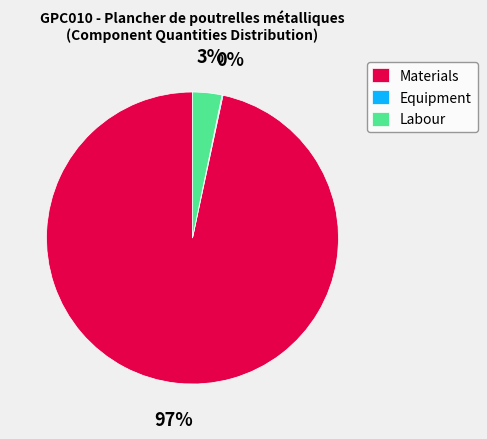

Which category has the biggest portion of the pie?

Materials